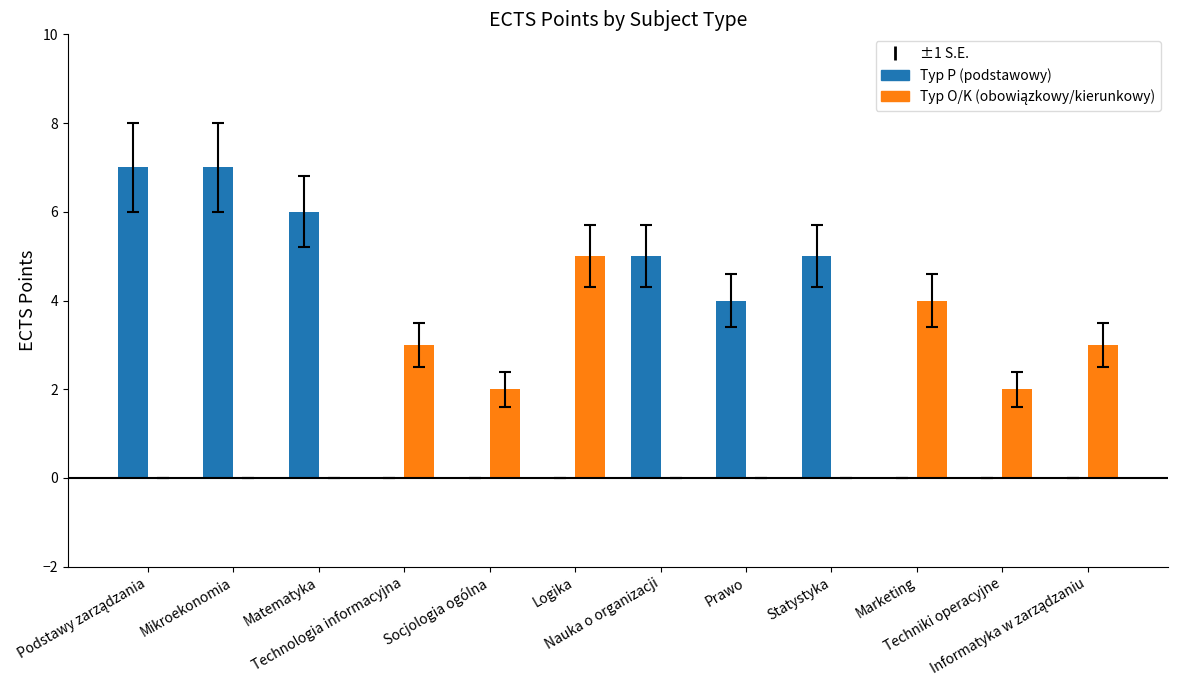

What is the sum of all Typ P (podstawowy) values?

34